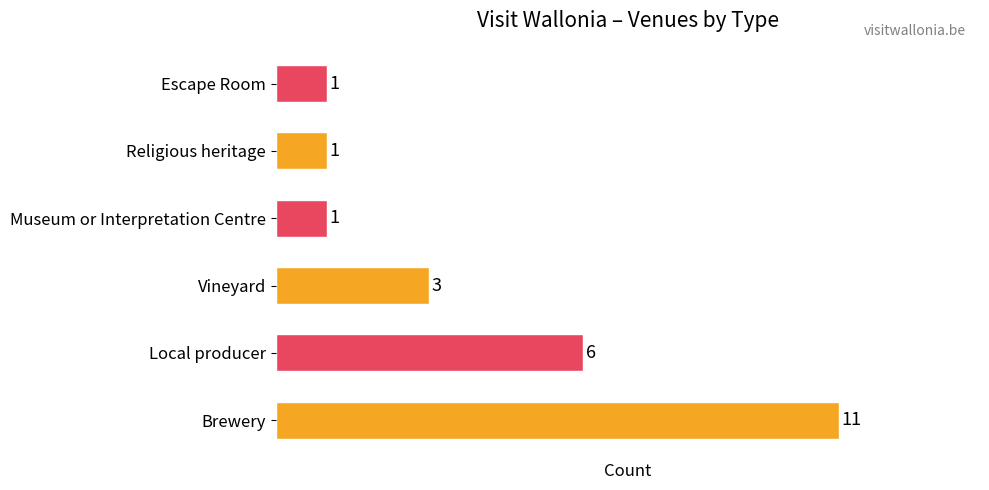

How many values are below 3?

3